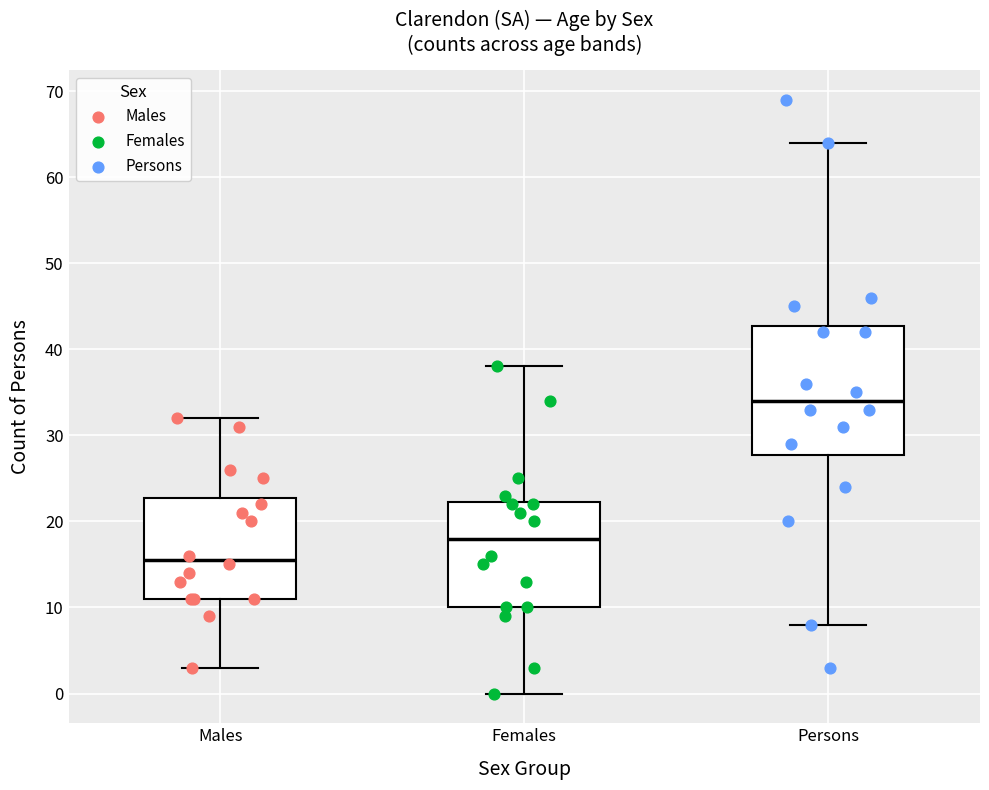

Reading left to right, read every box against the y-axis: the position of its median line, the range the box covers, and the ends of its whiskers. The values are not printed on the chart, so give them approximately, as read against the axis.

Males: median 16, box 11 to 23, whiskers 3 to 32
Females: median 18, box 10 to 22, whiskers 0 to 38
Persons: median 34, box 28 to 43, whiskers 8 to 64